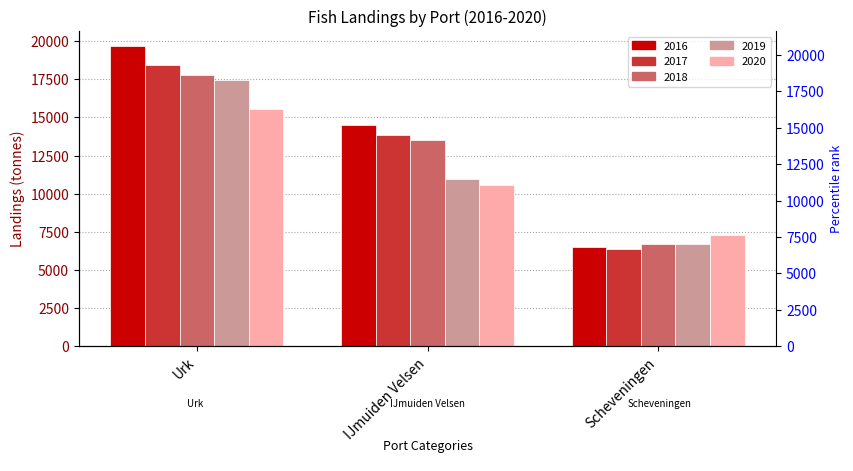

Rank the categories by 2017 value from highest to lowest.

Urk, IJmuiden Velsen, Scheveningen